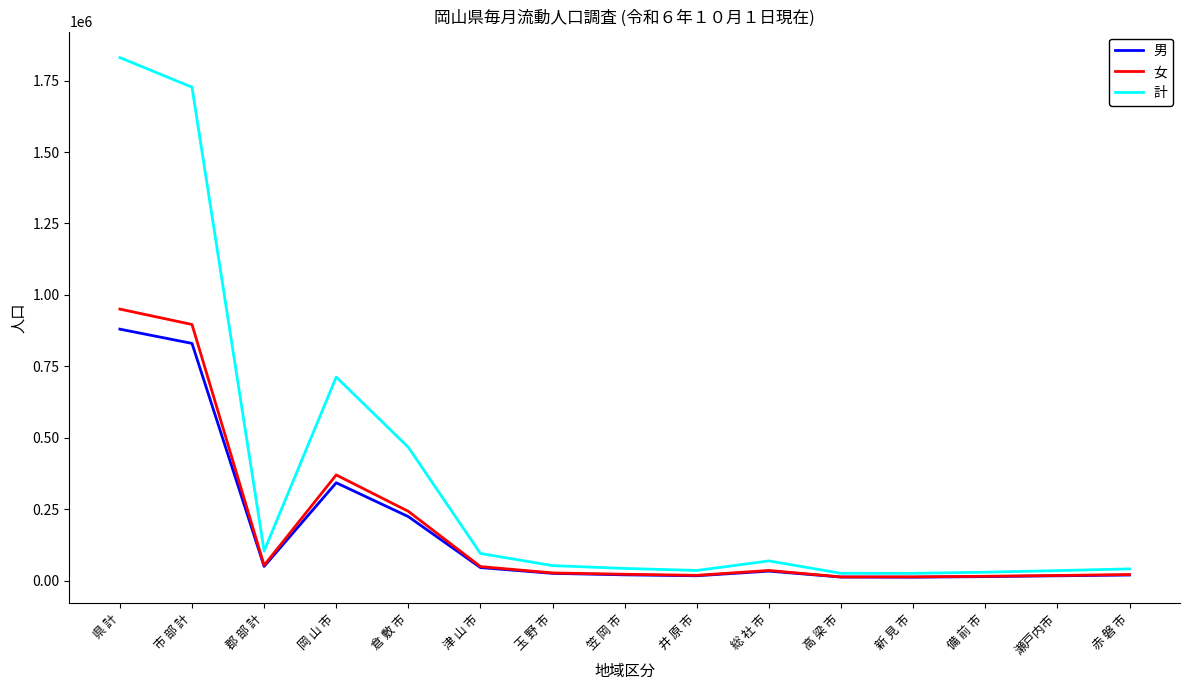

Where is 女 nearest to the value 481769?

岡 山 市